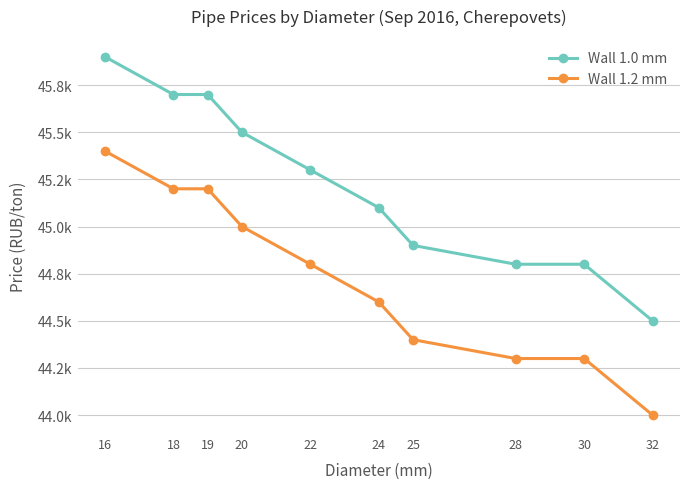

What is the value of the Wall 1.0 mm point at the 9th from the left?

44.8